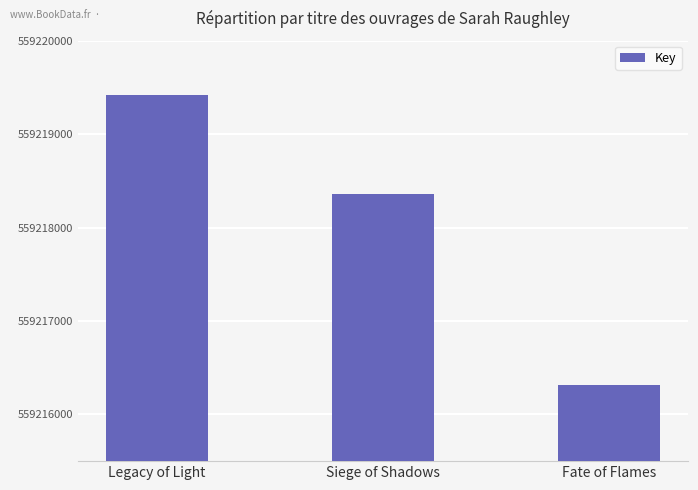

What is the average value?

559218032